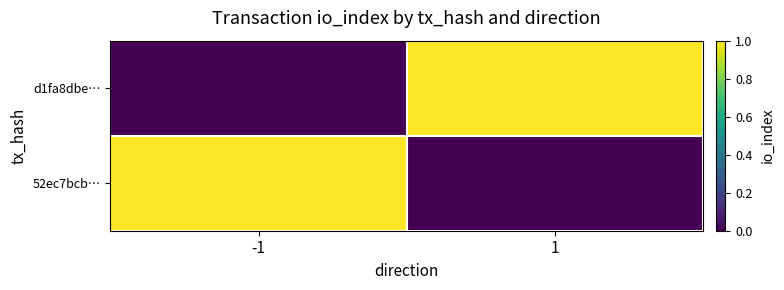

Which series has the largest total across all categories?

d1fa8dbe…